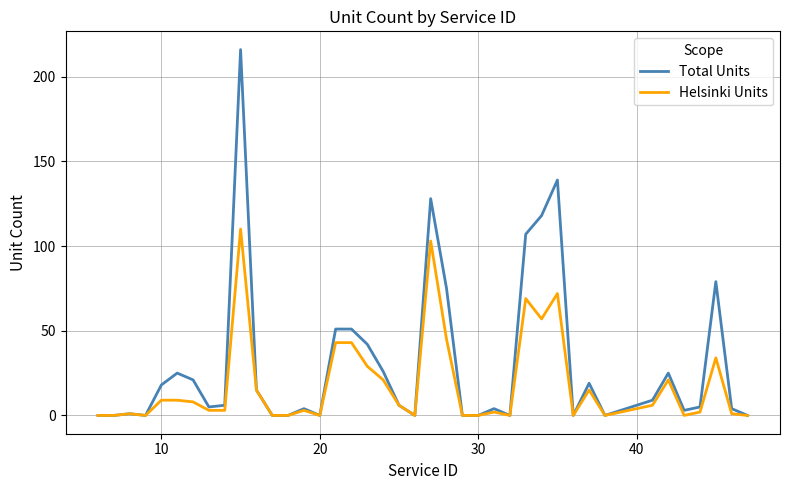

List the series in order of their peak value, lowest first.

Helsinki Units, Total Units